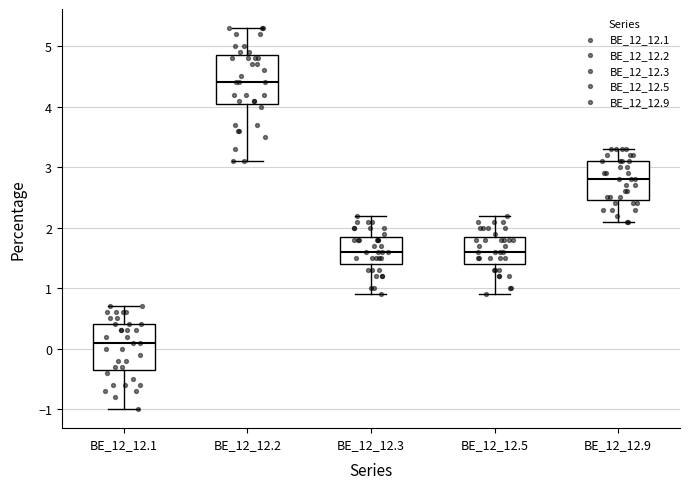

Reading left to right, read every box against the y-axis: the position of its median line, the range the box covers, and the ends of its whiskers. The values are not printed on the chart, so give them approximately, as read against the axis.

BE_12_12.1: median 0.1, box -0.3 to 0.4, whiskers -1.0 to 0.7
BE_12_12.2: median 4.4, box 4.1 to 4.9, whiskers 3.1 to 5.3
BE_12_12.3: median 1.6, box 1.4 to 1.9, whiskers 0.9 to 2.2
BE_12_12.5: median 1.6, box 1.4 to 1.9, whiskers 0.9 to 2.2
BE_12_12.9: median 2.8, box 2.5 to 3.1, whiskers 2.1 to 3.3